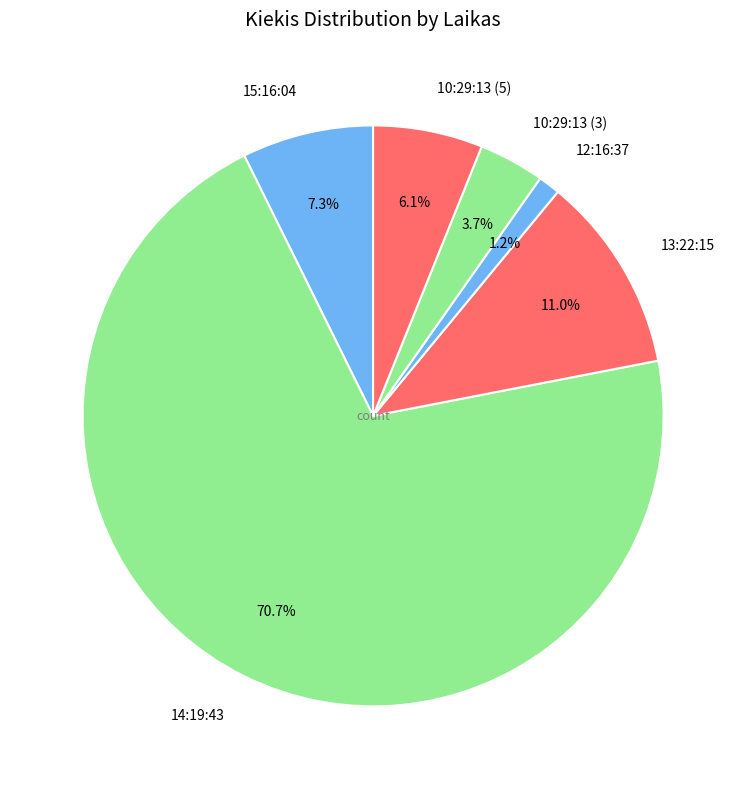

Rank the categories by value from lowest to highest.

12:16:37, 10:29:13 (3), 10:29:13 (5), 15:16:04, 13:22:15, 14:19:43